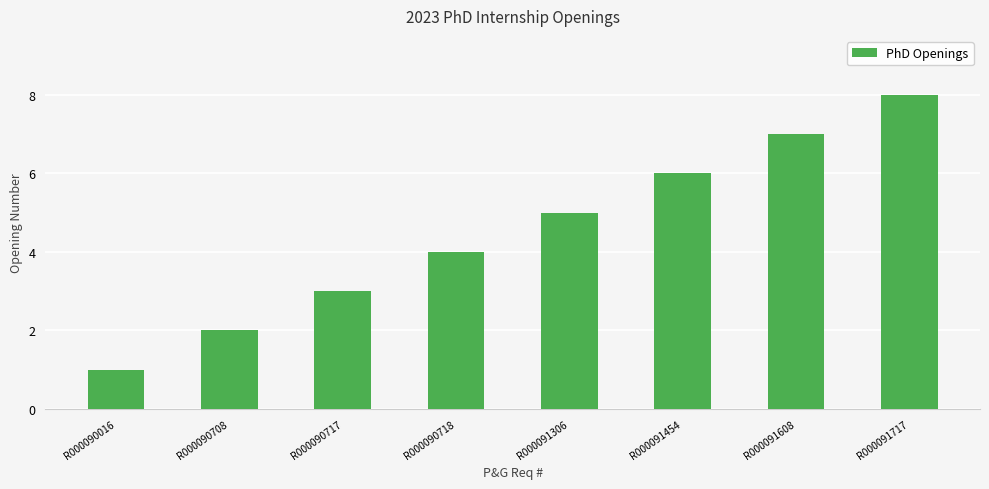

What is the difference between the maximum and minimum values?

7